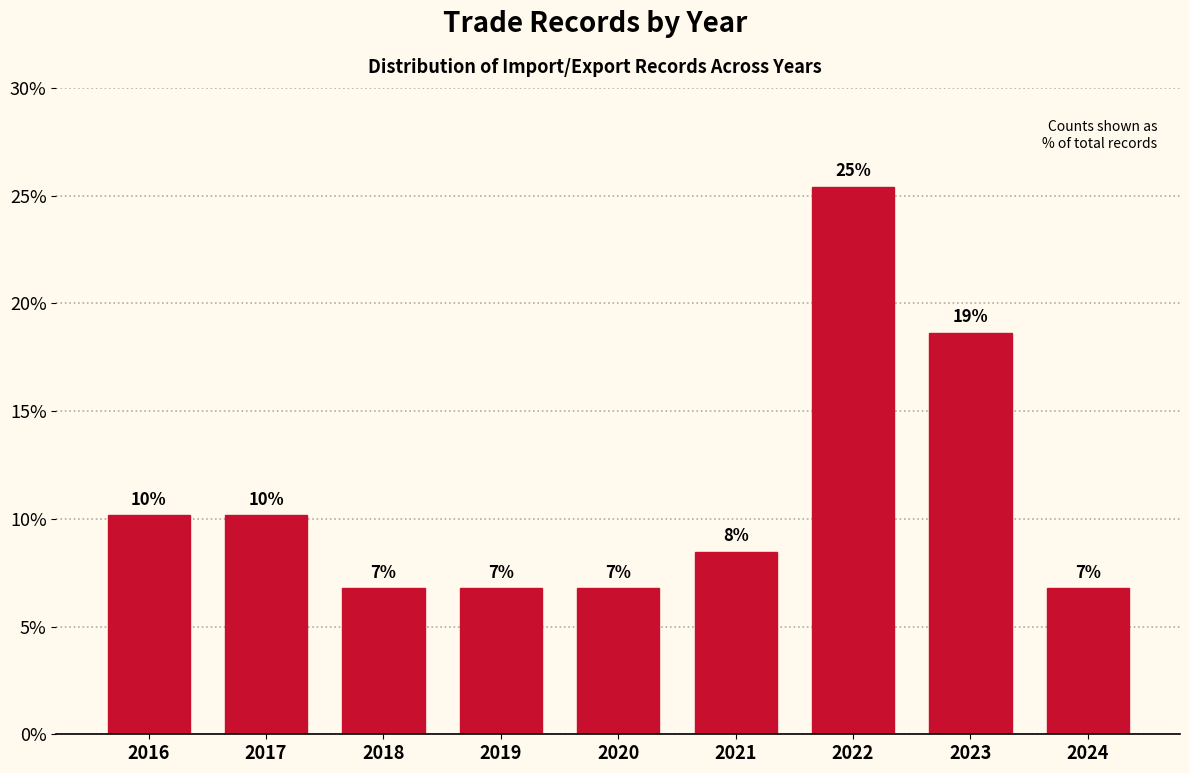

How many bars are there in total?

9